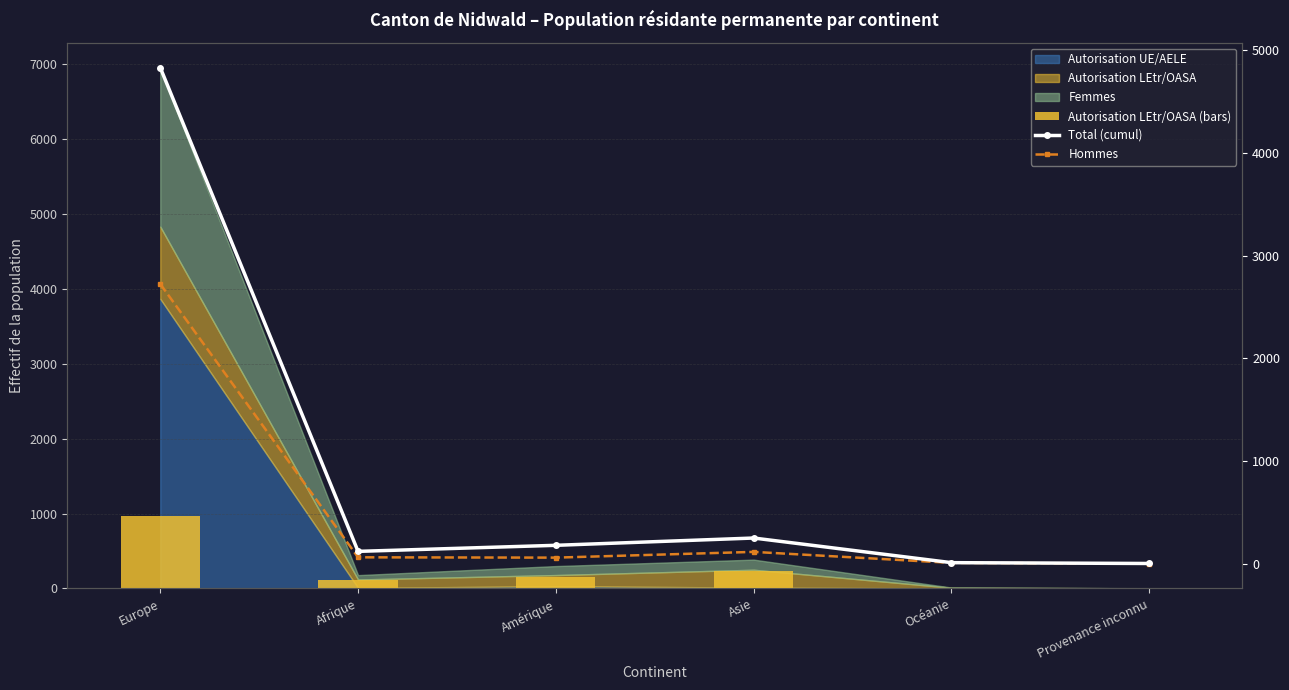

The Hommes series shows 776 at Europe. True or false?

False